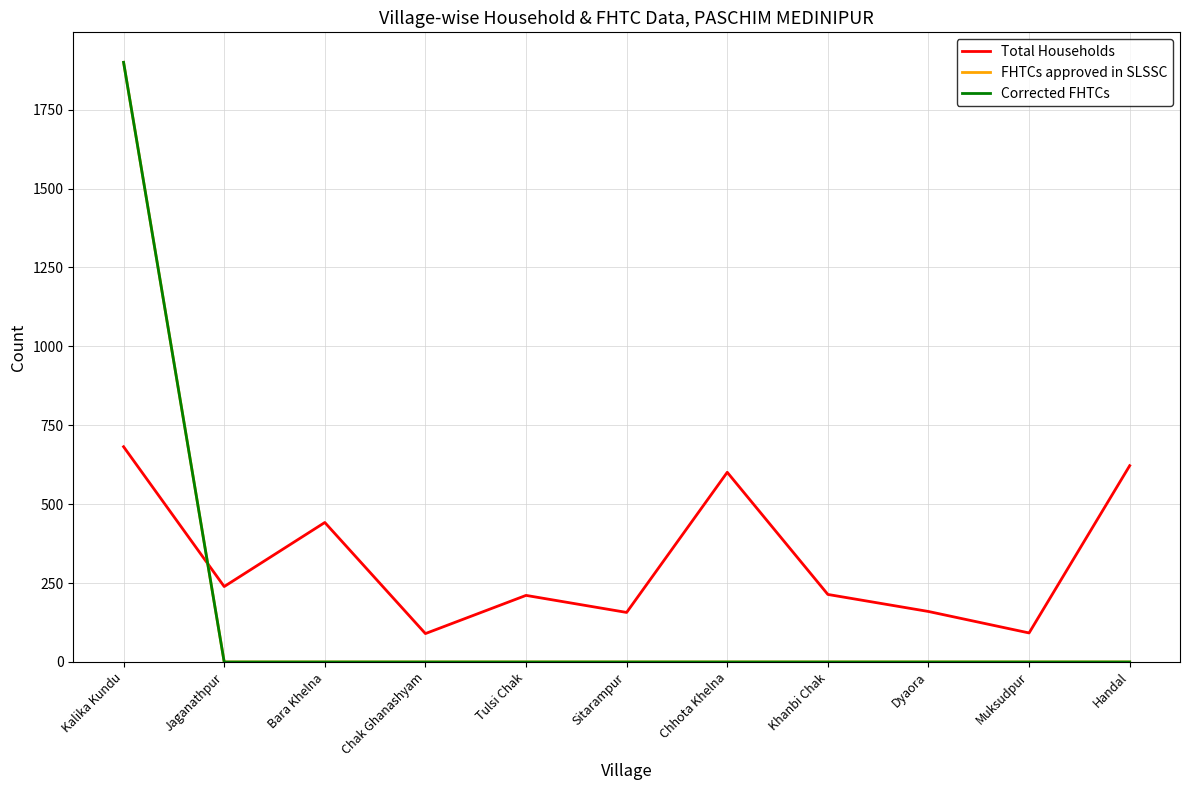

Is this an area chart (filled region under the line)?

No